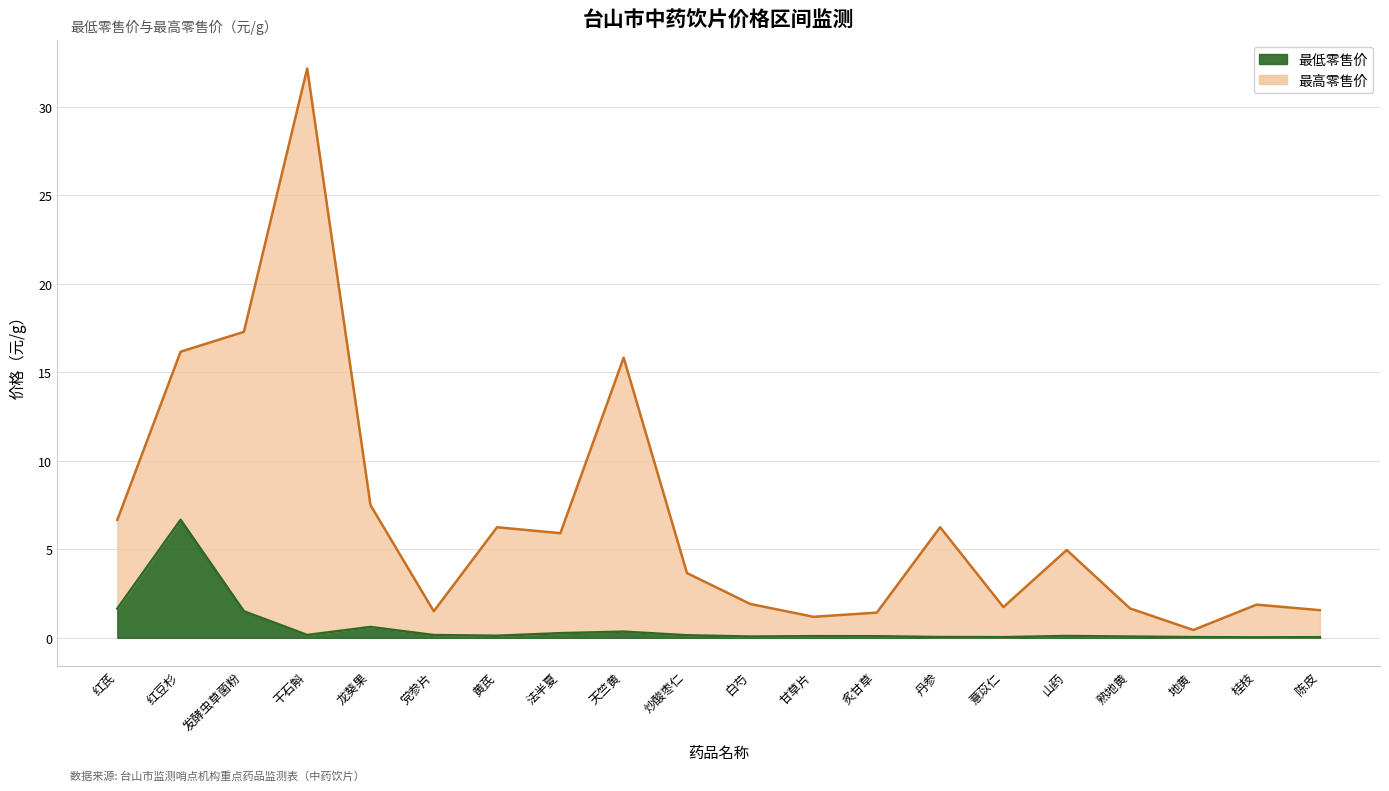

The 最低零售价 series shows 0.1 at 黄芪. True or false?

True